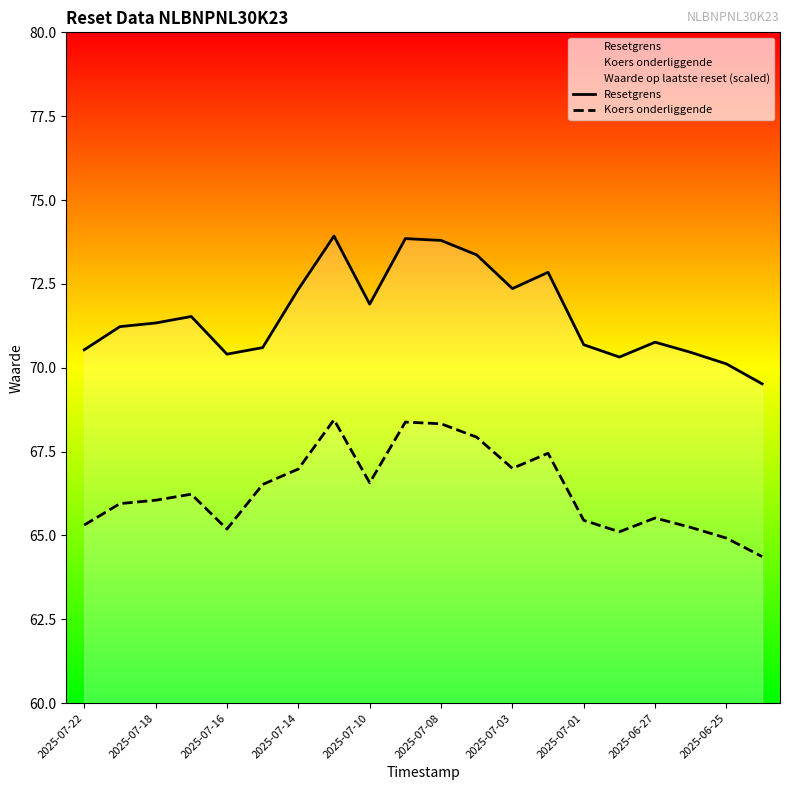

What is the lowest value of the Koers onderliggende series?

64.4